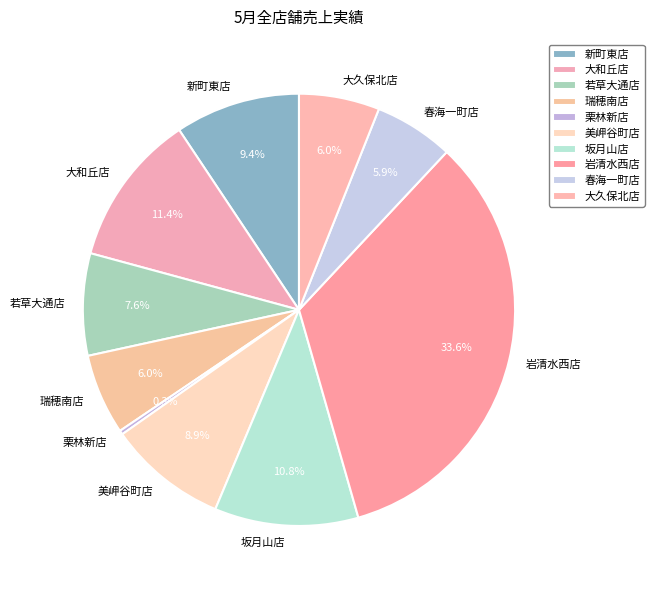

Which category has the biggest portion of the pie?

岩清水西店